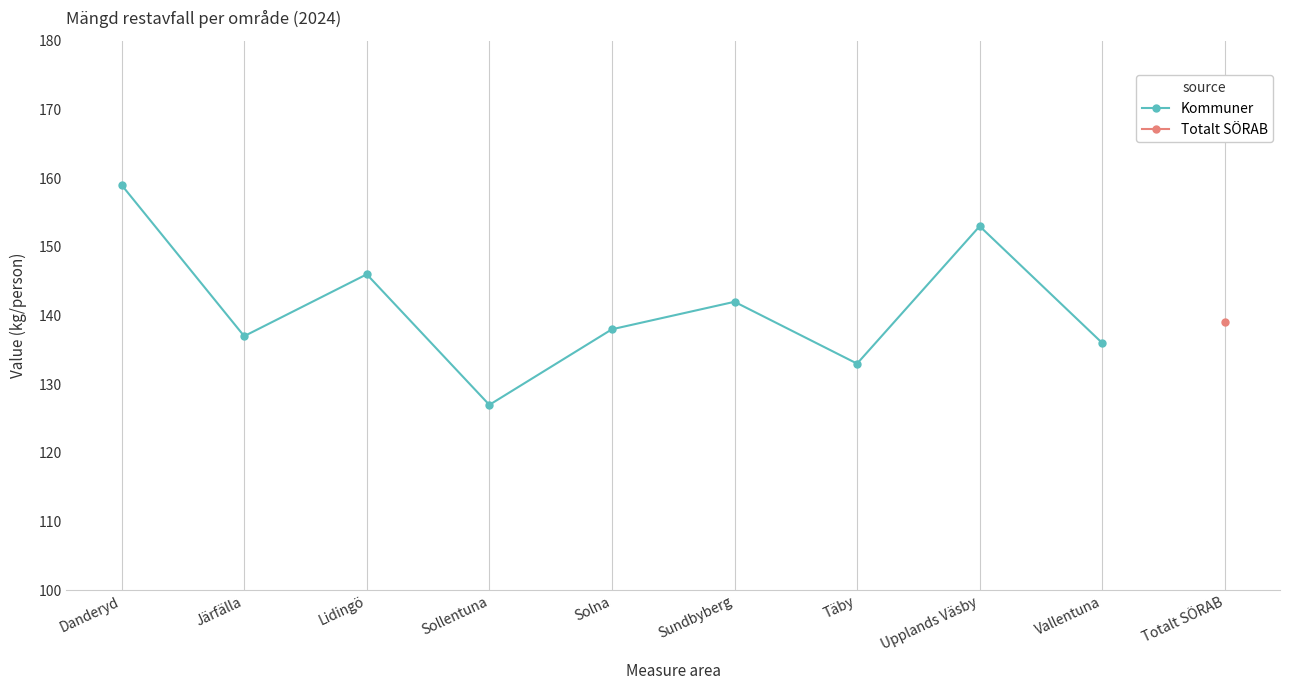

What is the change in value from Sundbyberg to Vallentuna?

-6